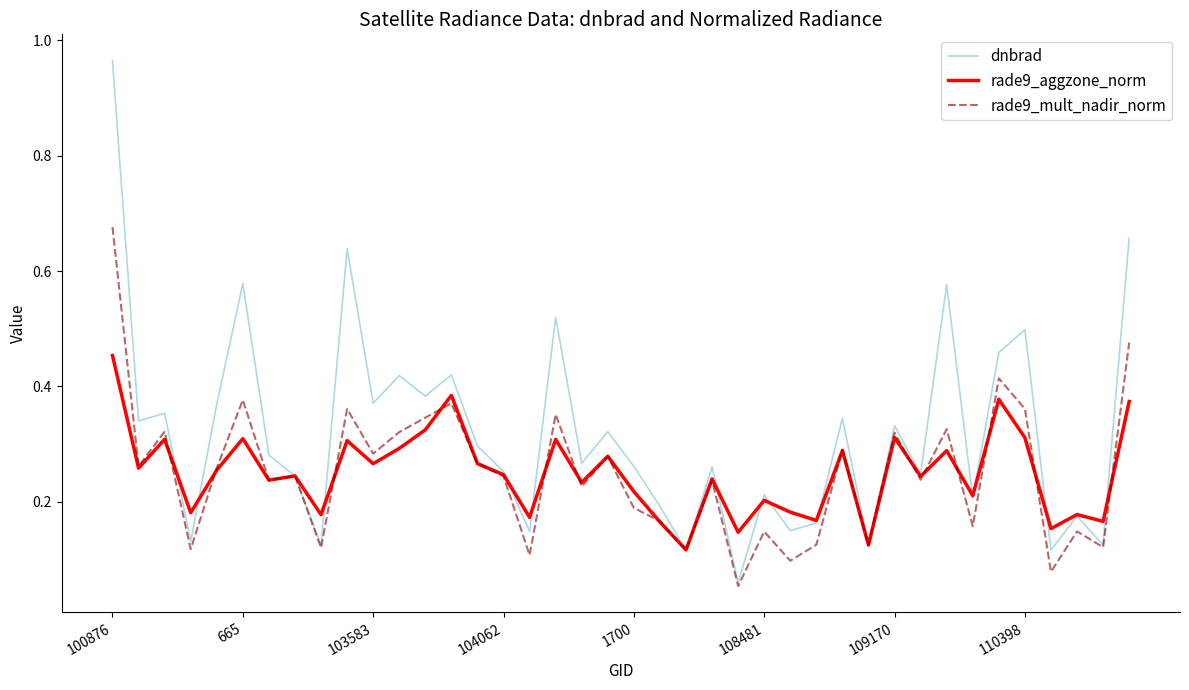

Which series has the largest range (max minus min)?

dnbrad